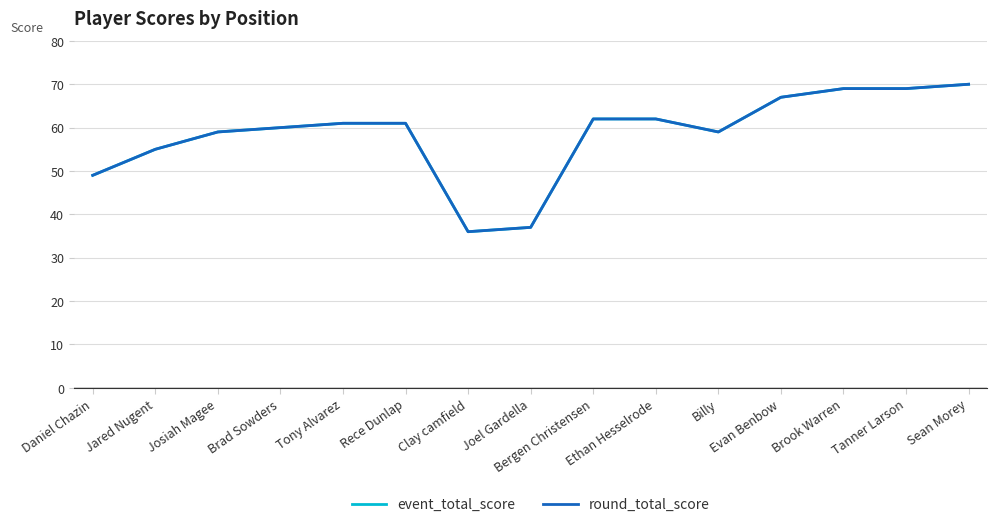

What is the minimum value for event_total_score?

36